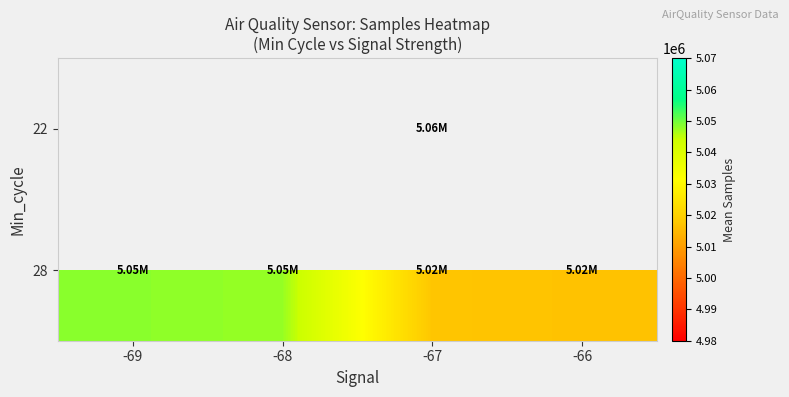

Which series has the largest total across all categories?

28